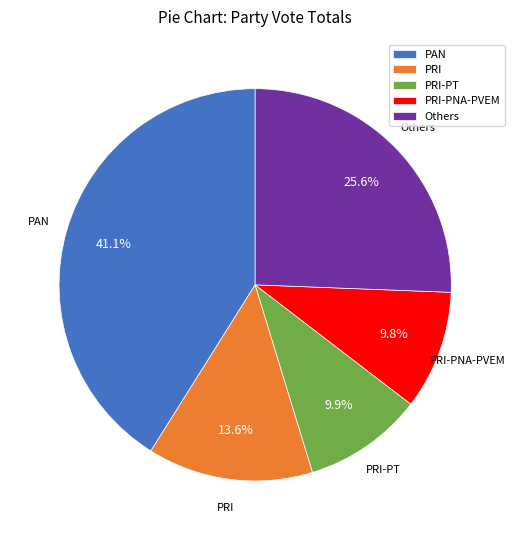

Is there any slice that represents more than half of the pie?

No